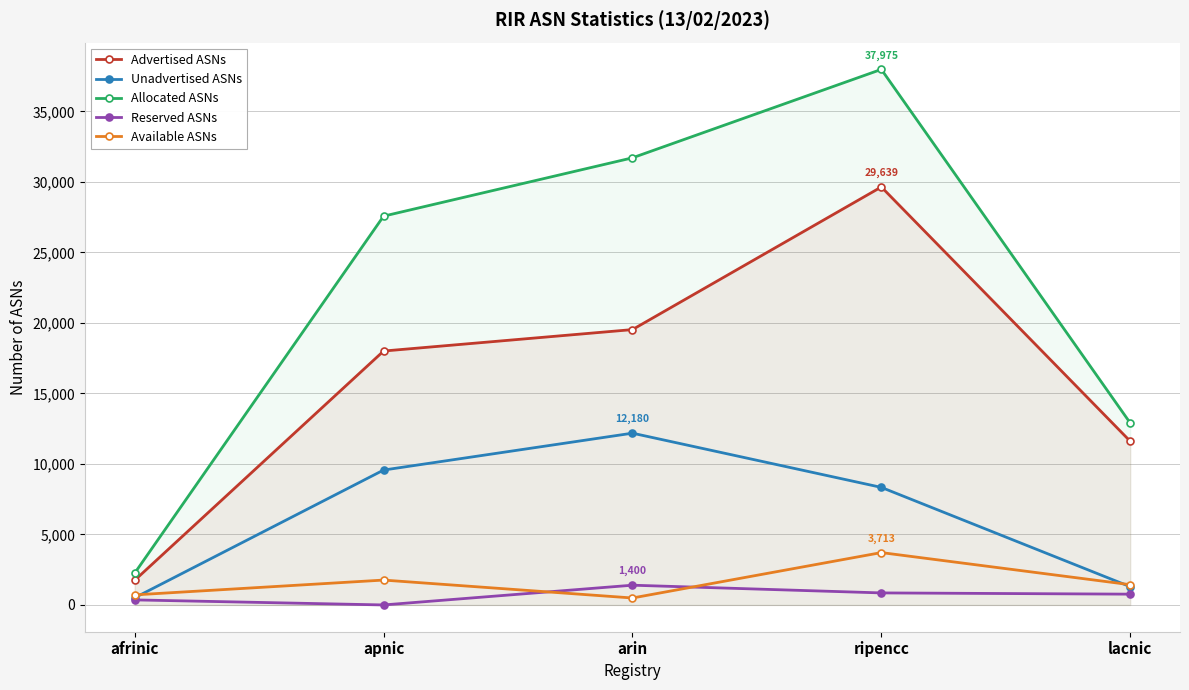

How many data points in Unadvertised ASNs are above 8336?

2